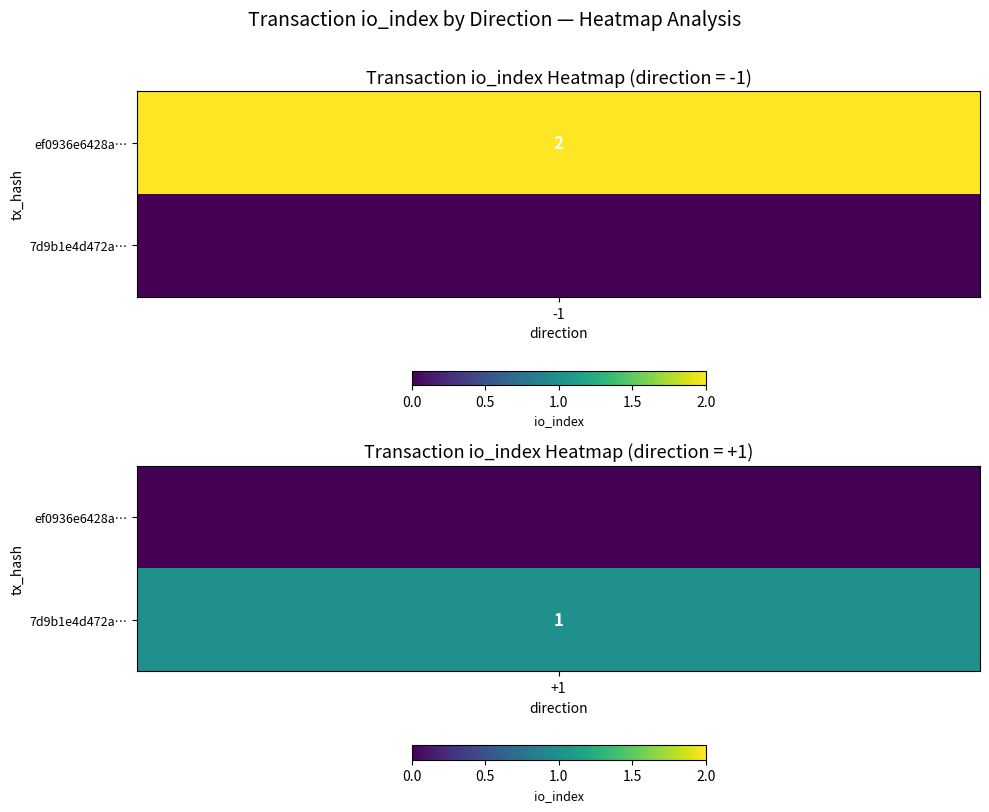

How many ef0936e6428a1a74afa520da902189758160b2e values are between -1 and 2?

2